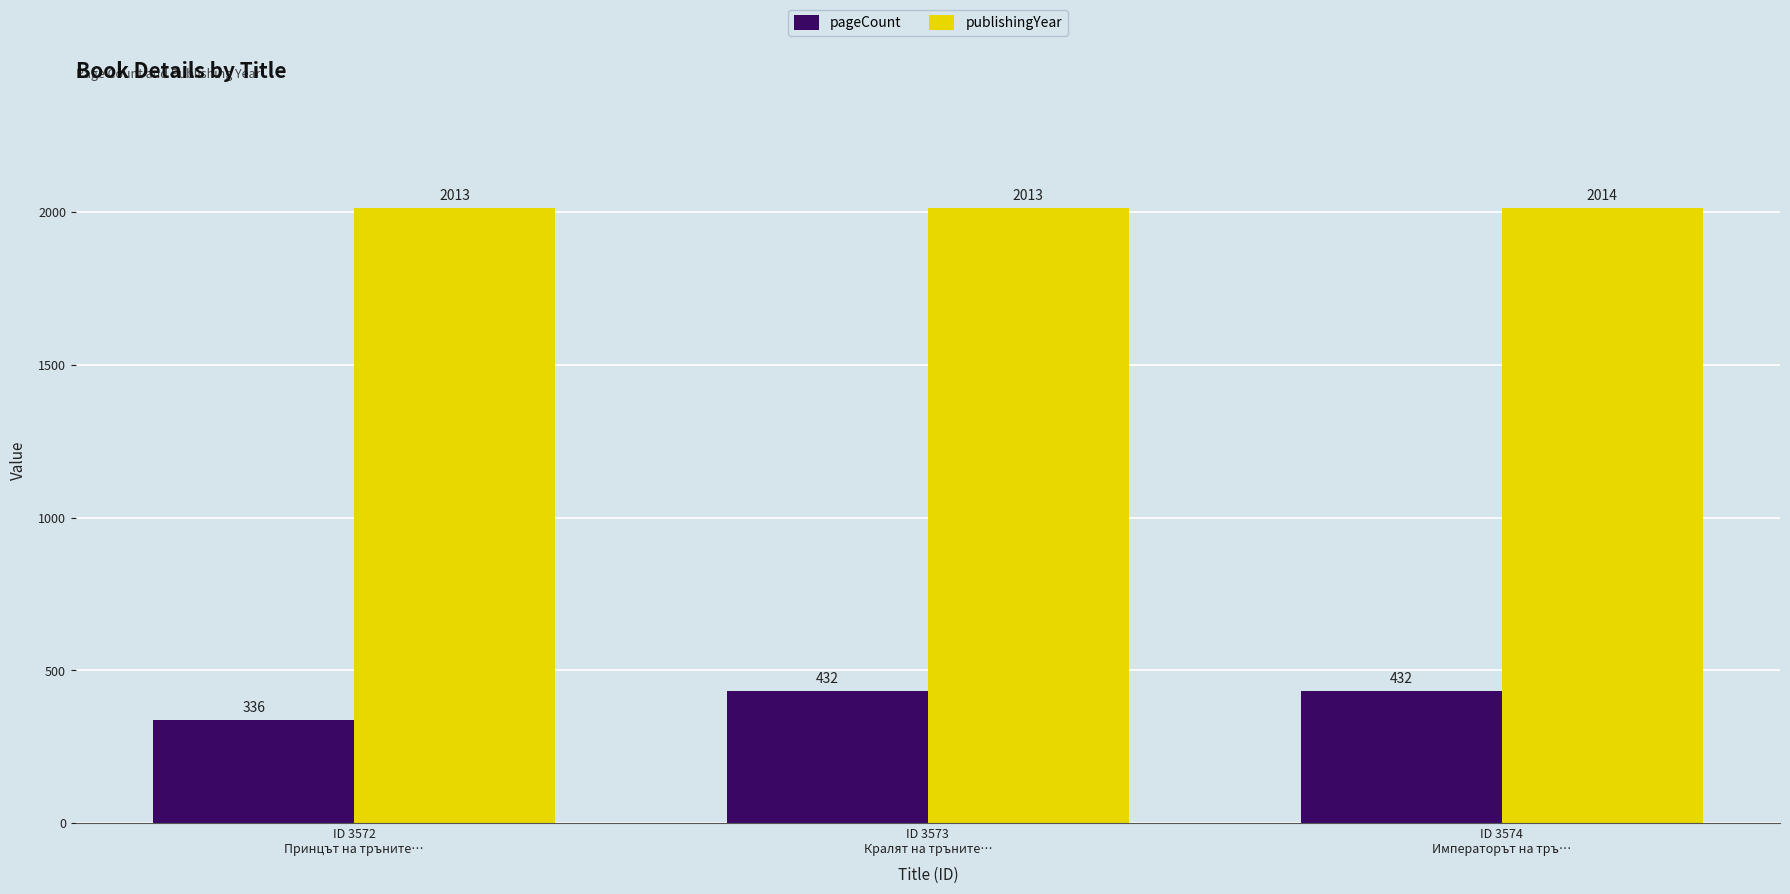

Is it true that pageCount equals 336 at ID 3572
Принцът на тръните…?

True